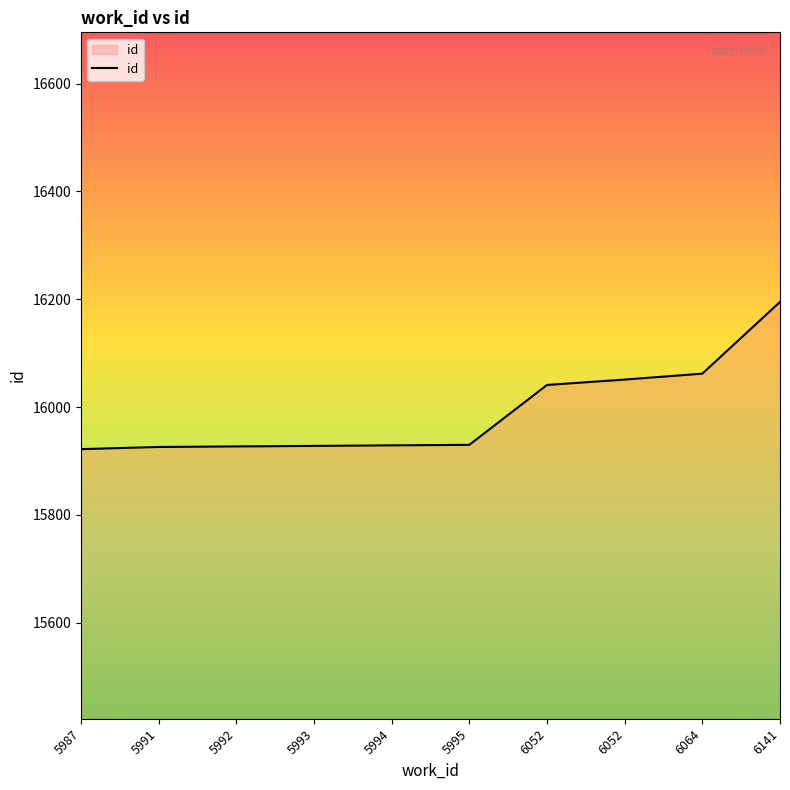

Reading right to left, extract all data points from this chart.

16195	16062	16051	16041	15930	15929	15928	15927	15926	15922